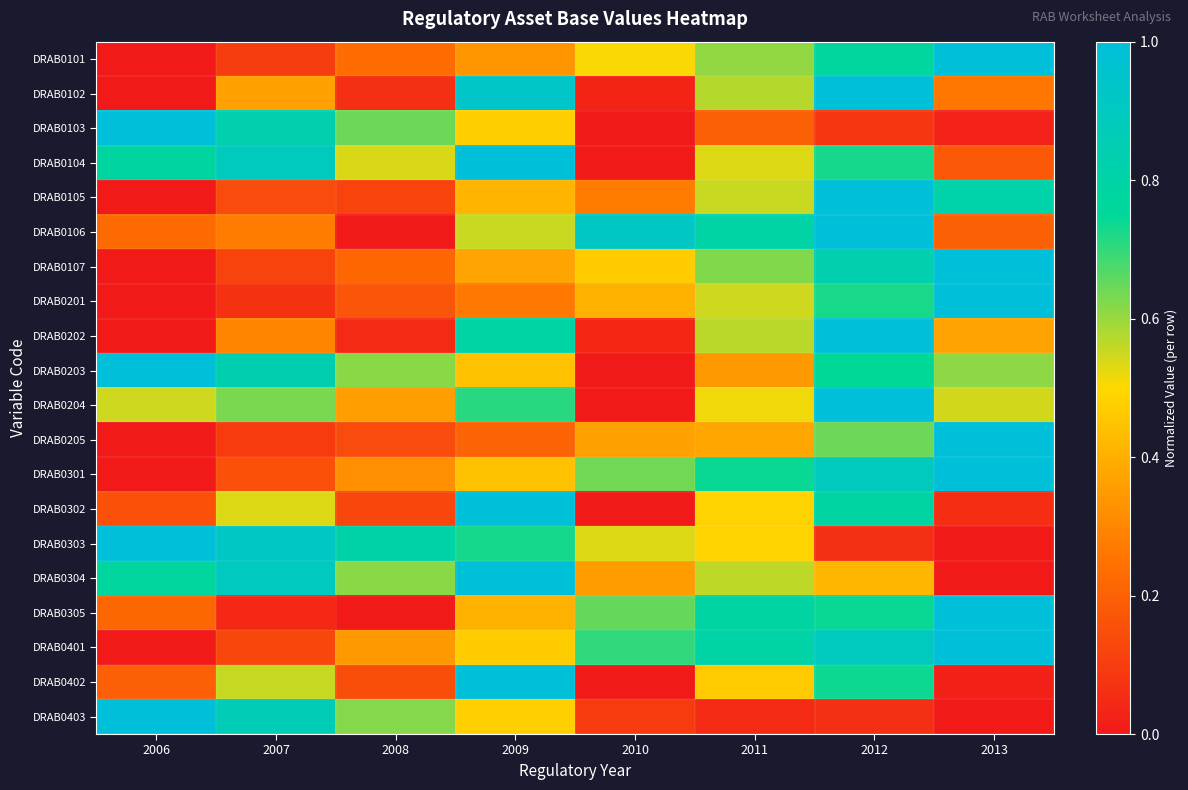

Reading left to right, what are all the values shown in this chart?

DRAB0101: 2006=0.0	2007=0.1	2008=0.2	2009=0.3	2010=0.5	2011=0.6	2012=0.8	2013=1.0
DRAB0102: 2006=0.0	2007=0.4	2008=0.1	2009=0.9	2010=0.0	2011=0.6	2012=1.0	2013=0.3
DRAB0103: 2006=1.0	2007=0.8	2008=0.6	2009=0.5	2010=0.0	2011=0.2	2012=0.1	2013=0.0
DRAB0104: 2006=0.8	2007=0.9	2008=0.5	2009=1.0	2010=0.0	2011=0.5	2012=0.7	2013=0.2
DRAB0105: 2006=0.0	2007=0.1	2008=0.1	2009=0.4	2010=0.3	2011=0.6	2012=1.0	2013=0.8
DRAB0106: 2006=0.2	2007=0.3	2008=0.0	2009=0.6	2010=0.9	2011=0.8	2012=1.0	2013=0.2
DRAB0107: 2006=0.0	2007=0.1	2008=0.2	2009=0.4	2010=0.5	2011=0.6	2012=0.8	2013=1.0
DRAB0201: 2006=0.0	2007=0.1	2008=0.2	2009=0.3	2010=0.4	2011=0.6	2012=0.7	2013=1.0
DRAB0202: 2006=0.0	2007=0.3	2008=0.0	2009=0.8	2010=0.0	2011=0.6	2012=1.0	2013=0.4
DRAB0203: 2006=1.0	2007=0.8	2008=0.6	2009=0.4	2010=0.0	2011=0.3	2012=0.7	2013=0.6
DRAB0204: 2006=0.5	2007=0.6	2008=0.4	2009=0.7	2010=0.0	2011=0.5	2012=1.0	2013=0.5
DRAB0205: 2006=0.0	2007=0.1	2008=0.1	2009=0.2	2010=0.4	2011=0.4	2012=0.6	2013=1.0
DRAB0301: 2006=0.0	2007=0.2	2008=0.3	2009=0.4	2010=0.6	2011=0.7	2012=0.9	2013=1.0
DRAB0302: 2006=0.2	2007=0.5	2008=0.1	2009=1.0	2010=0.0	2011=0.5	2012=0.8	2013=0.1
DRAB0303: 2006=1.0	2007=0.9	2008=0.8	2009=0.7	2010=0.5	2011=0.5	2012=0.1	2013=0.0
DRAB0304: 2006=0.8	2007=0.9	2008=0.6	2009=1.0	2010=0.4	2011=0.6	2012=0.4	2013=0.0
DRAB0305: 2006=0.2	2007=0.0	2008=0.0	2009=0.4	2010=0.7	2011=0.8	2012=0.7	2013=1.0
DRAB0401: 2006=0.0	2007=0.1	2008=0.3	2009=0.5	2010=0.7	2011=0.8	2012=0.9	2013=1.0
DRAB0402: 2006=0.2	2007=0.6	2008=0.1	2009=1.0	2010=0.0	2011=0.5	2012=0.7	2013=0.0
DRAB0403: 2006=1.0	2007=0.9	2008=0.6	2009=0.5	2010=0.1	2011=0.0	2012=0.1	2013=0.0